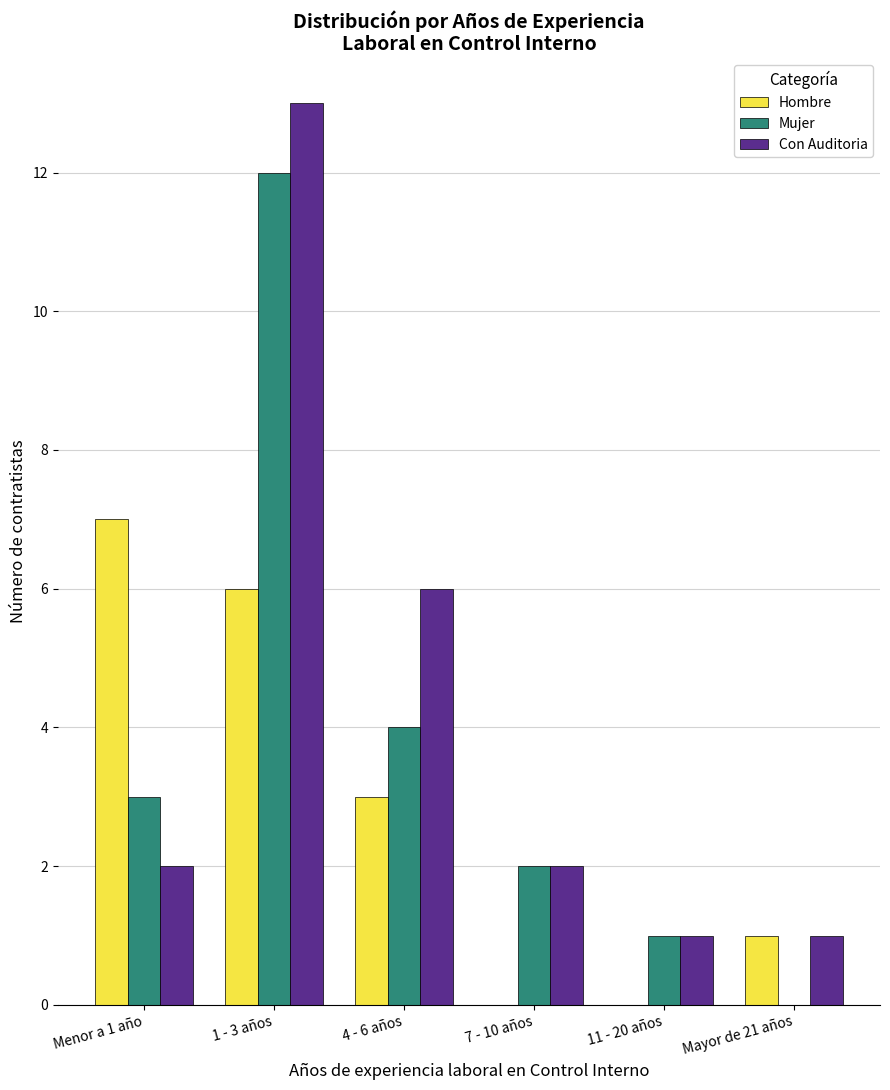

Reading right to left, what are all the values shown in this chart?

Hombre: 1	0	0	3	6	7
Mujer: 0	1	2	4	12	3
Con Auditoria: 1	1	2	6	13	2